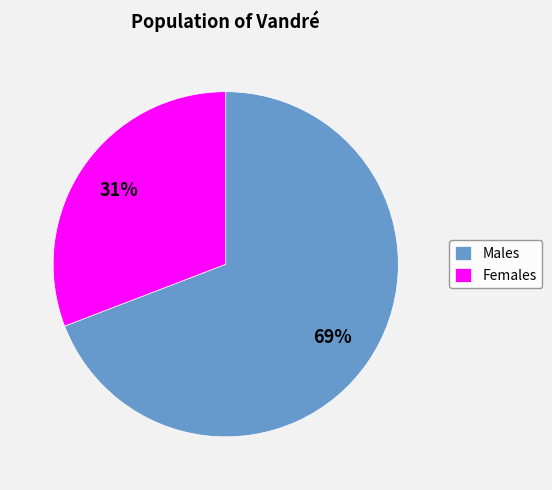

What percentage is the Males slice, to the nearest percent?

69%